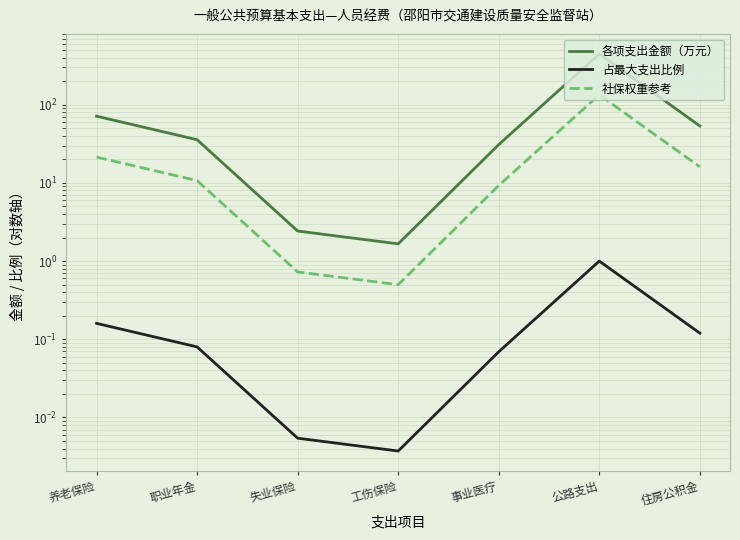

Rank the series at 工伤保险 from lowest to highest value.

占最大支出比例, 社保权重参考, 各项支出金额（万元）